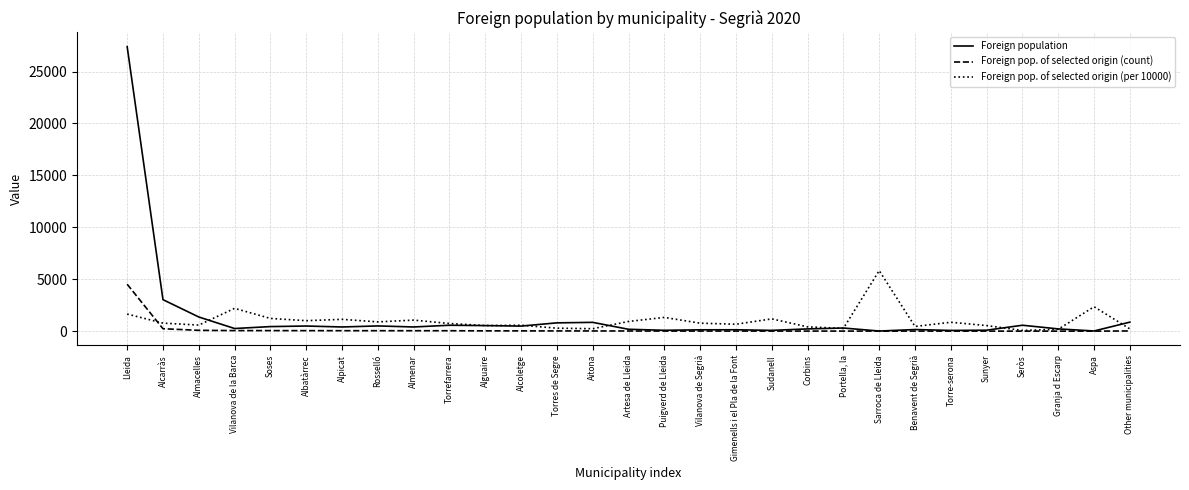

Which series has the largest range (max minus min)?

Foreign population